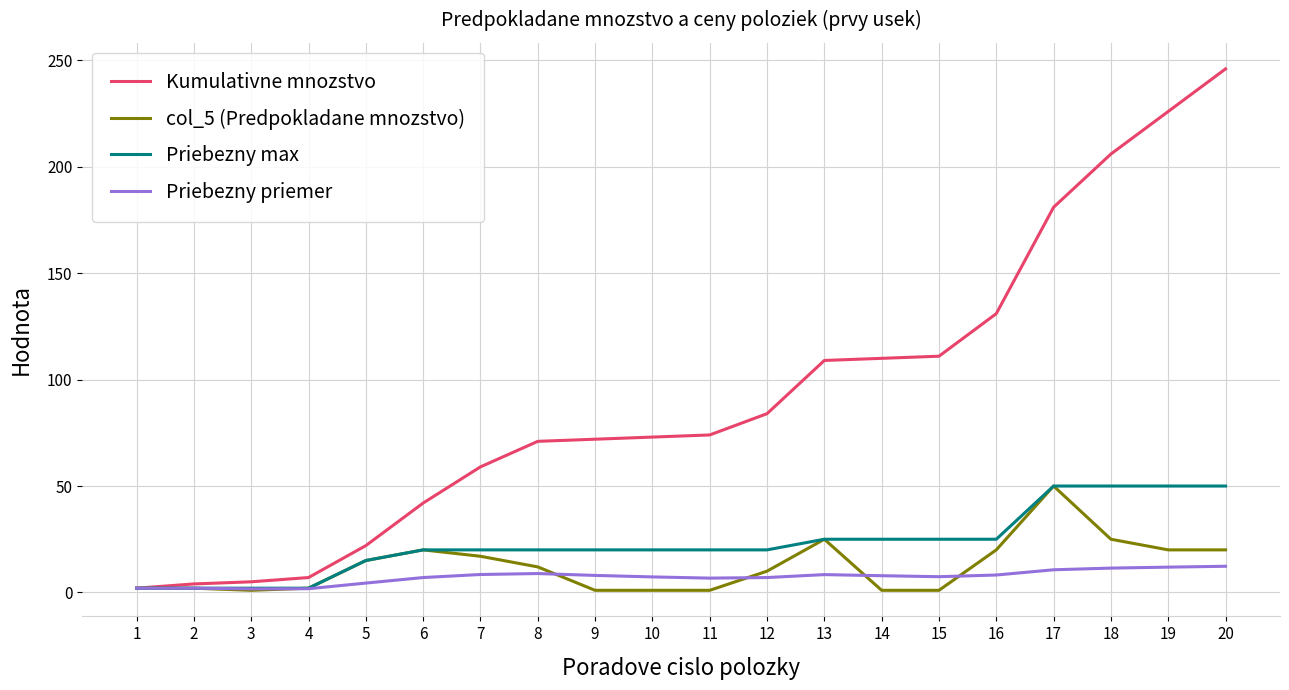

Read the Priebezny max value at 8.

20.0